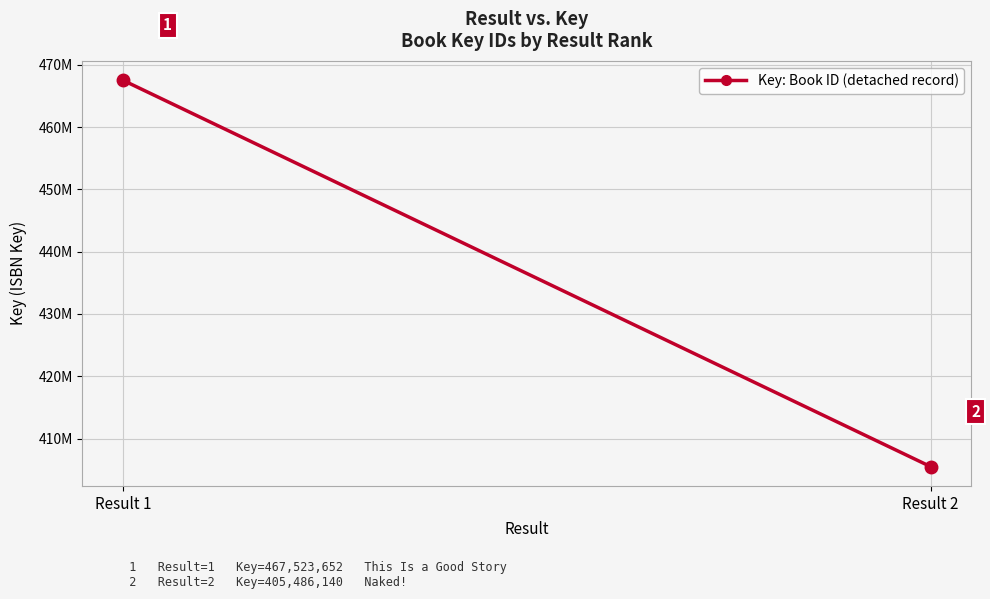

Count the values in the range 405486140 to 467523652.

2